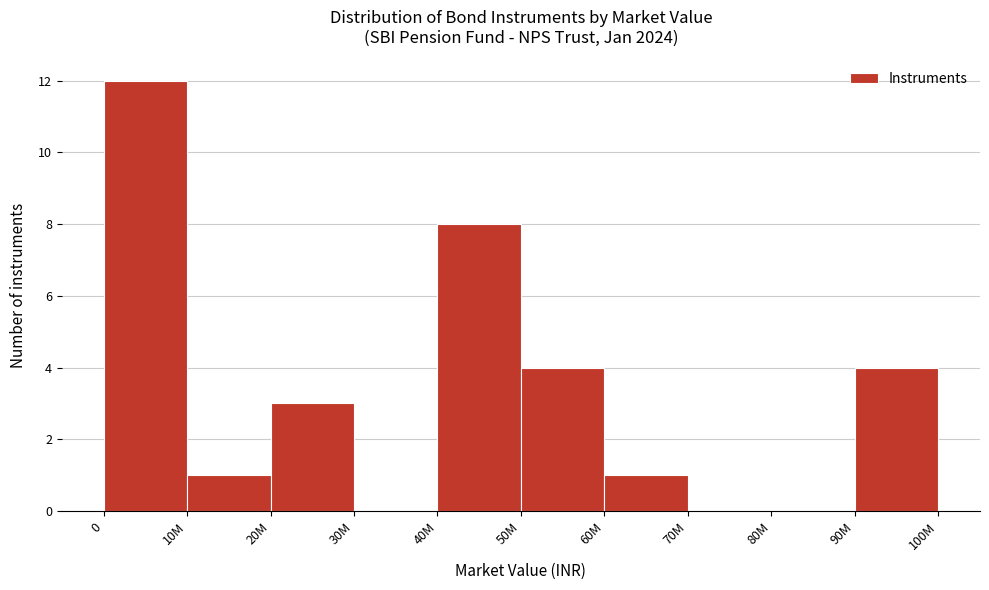

Reading left to right, transcribe all the data shown in this chart.

0=12	10M=1	20M=3	30M=0	40M=8	50M=4	60M=1	70M=0	80M=0	90M=4